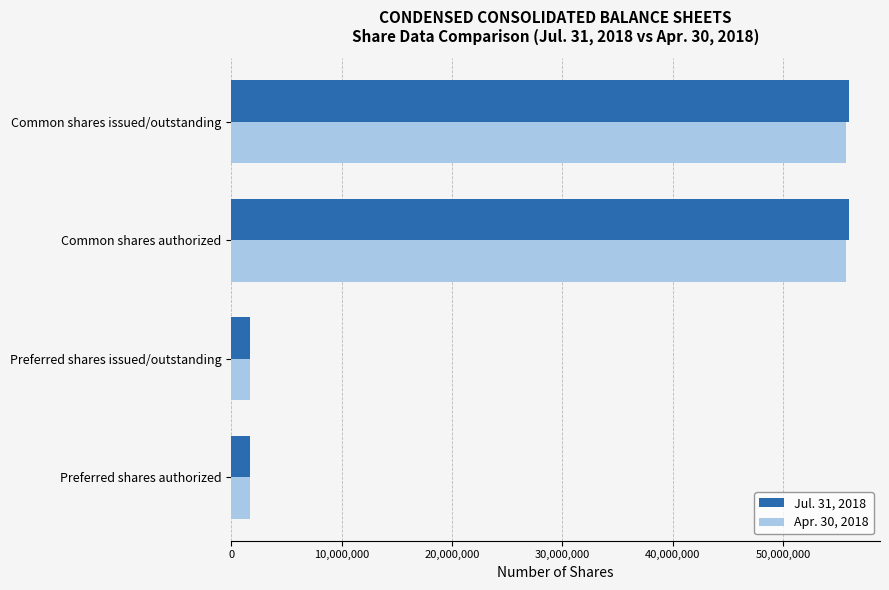

What is the average value of the Jul. 31, 2018 series?

28819017